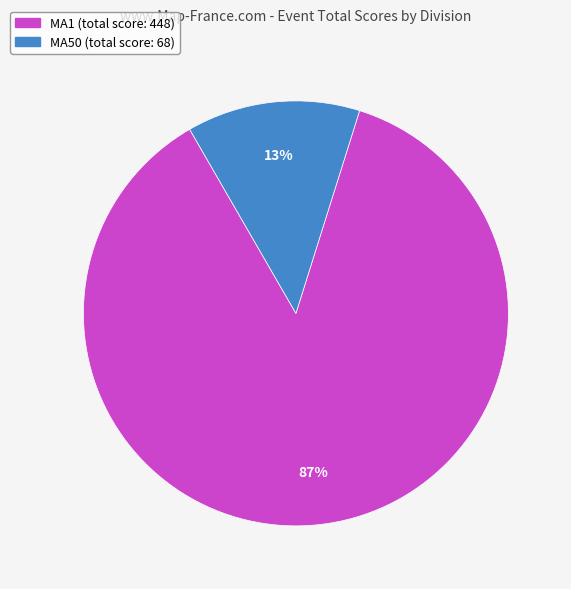

To the nearest percent, what is the difference between the largest and smallest slice percentages?

74%